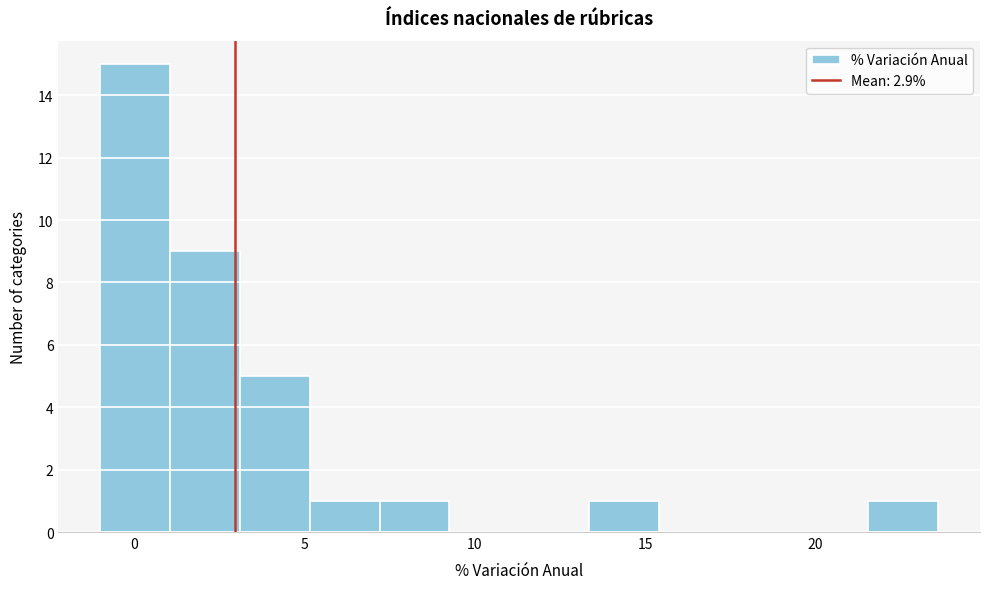

What is the height of the bar covering 5.15 to 7.20 on the x-axis? Neither the bar edges nor the heights are printed on the chart, so give them approximately, as read against the axes.

1